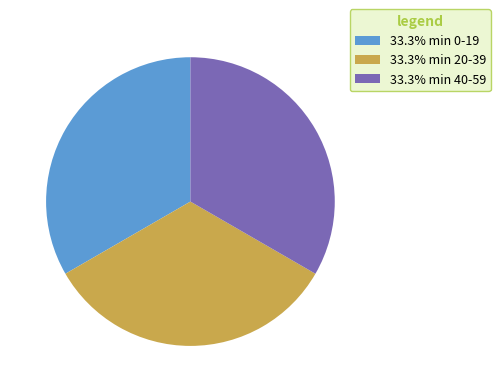

Is 33.3% min 20-39 the majority of the pie?

No